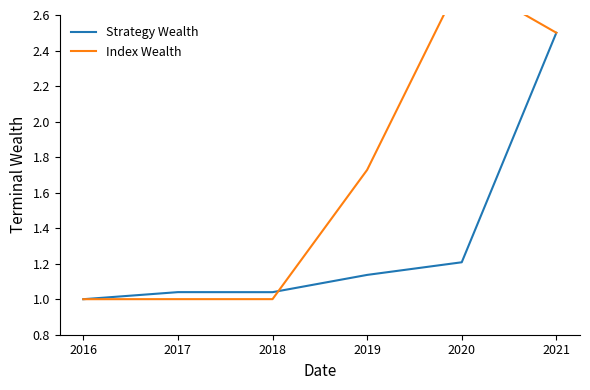

What are all the series names shown in the legend?

Strategy Wealth, Index Wealth